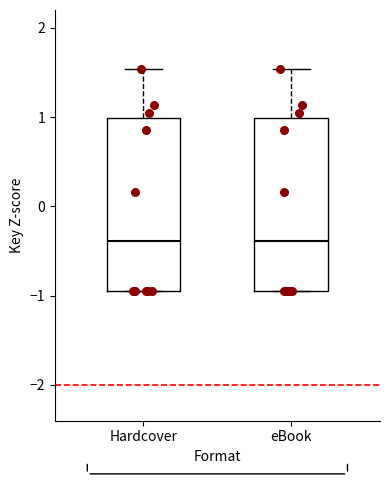

Reading left to right, transcribe this box plot: for each box, give where its median line is, the range the box spans, and where its two whiskers end, as read against the y-axis. The values are not printed on the chart, so give them approximately, as read against the axis.

Hardcover: median -0.4, box -0.9 to 1.0, whiskers -0.9 to 1.5
eBook: median -0.4, box -0.9 to 1.0, whiskers -0.9 to 1.5